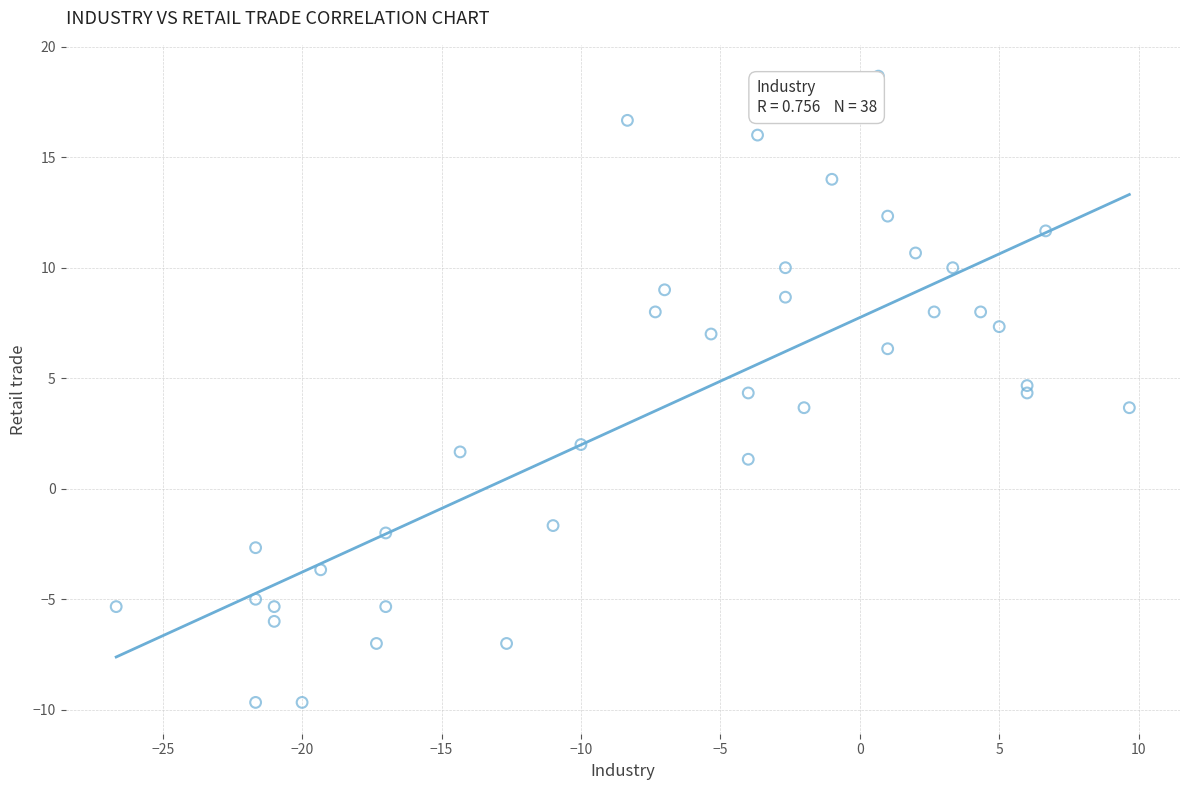

What is the range of Y values (max minus min)?

28.3